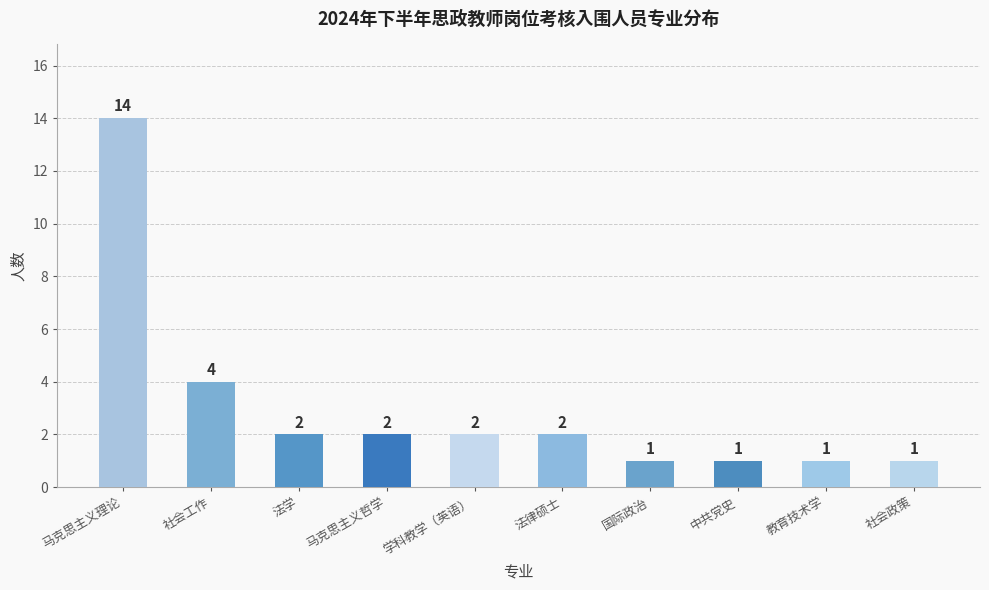

What position from the right is 法律硕士?

5